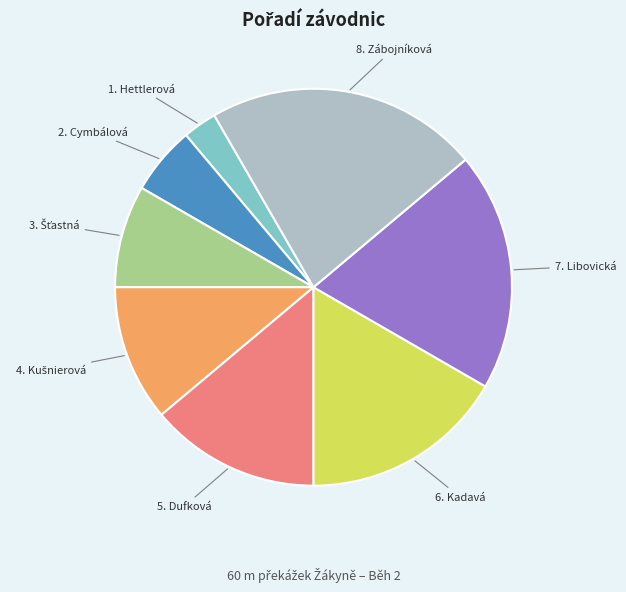

Count the number of slices in the pie.

8